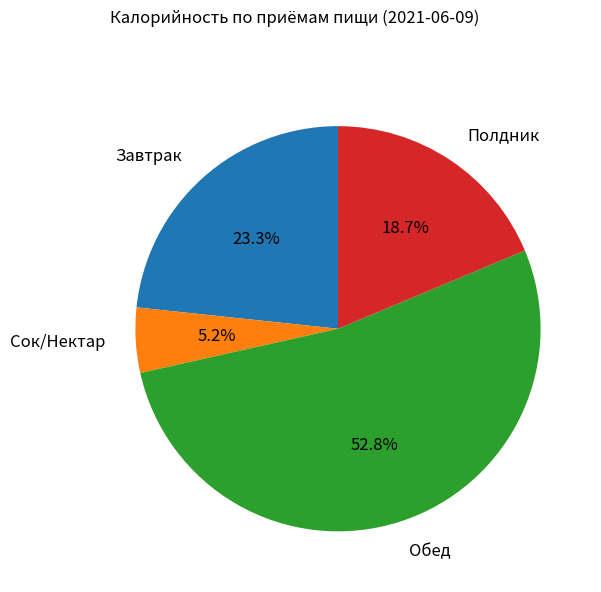

Which category has the smallest portion of the pie?

Сок/Нектар